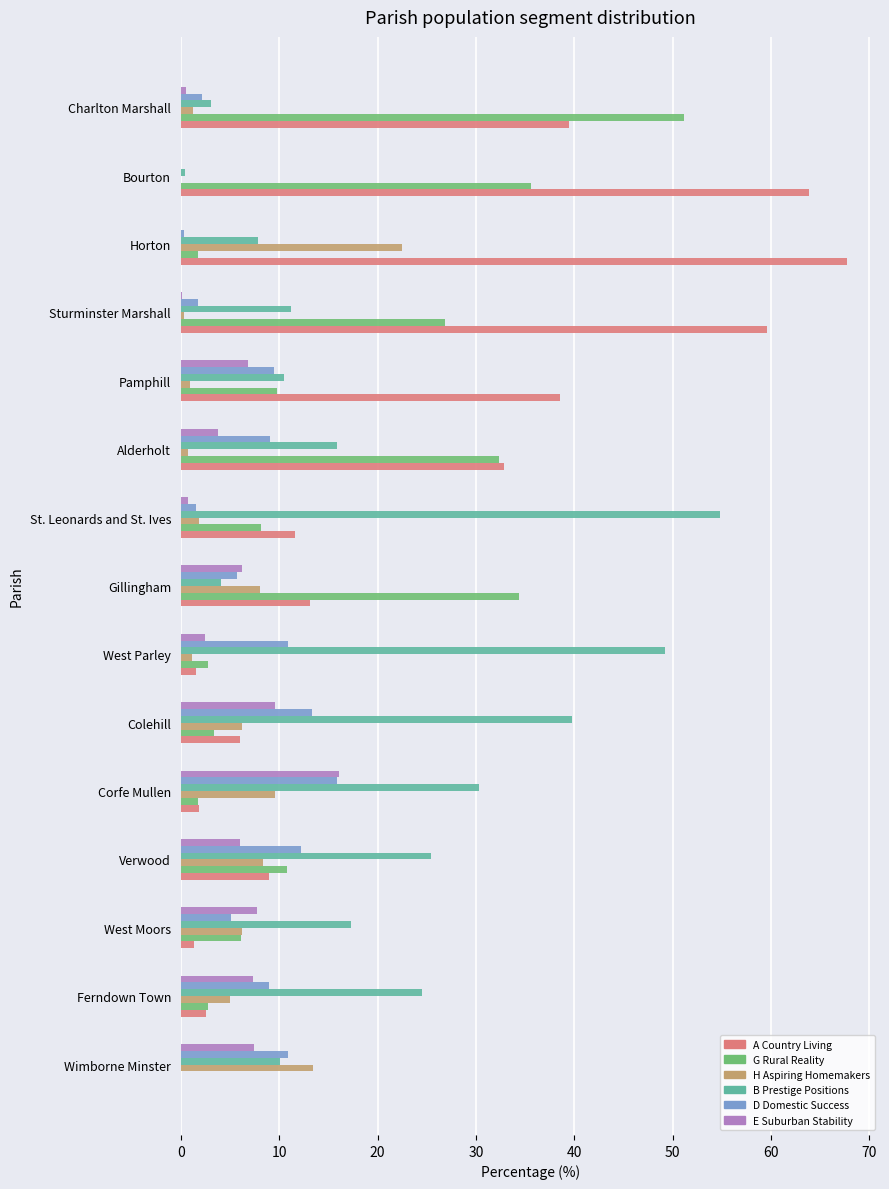

Which series has the largest total across all categories?

A Country Living